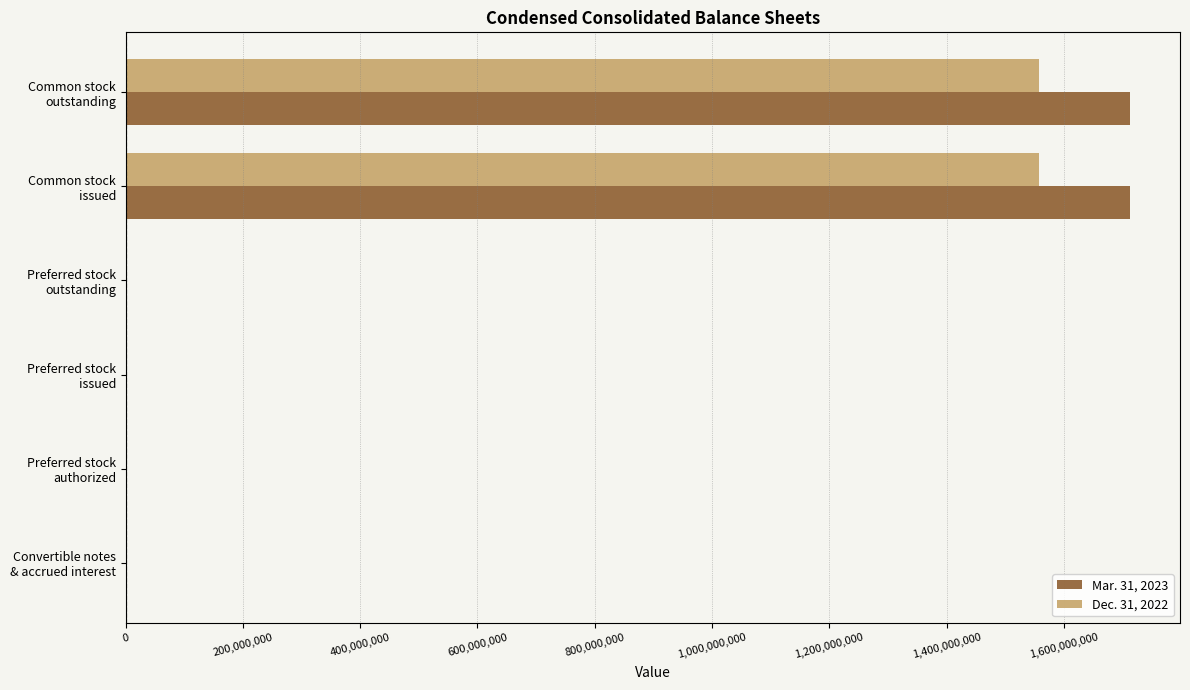

What is the greatest value displayed?

1712584165